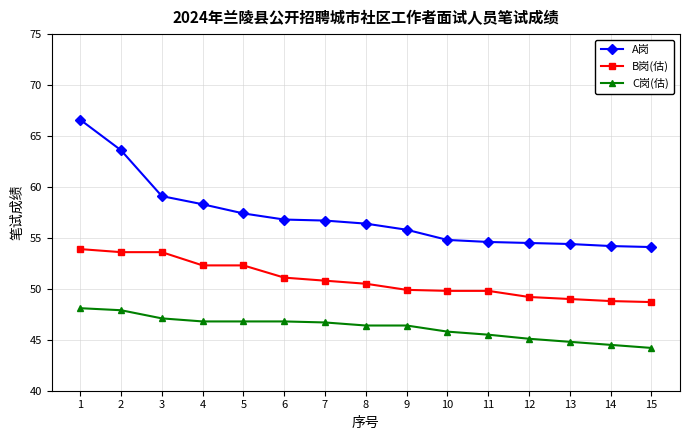

Is the value of A岗 at 6 greater than the value of C岗(估) at 12?

Yes